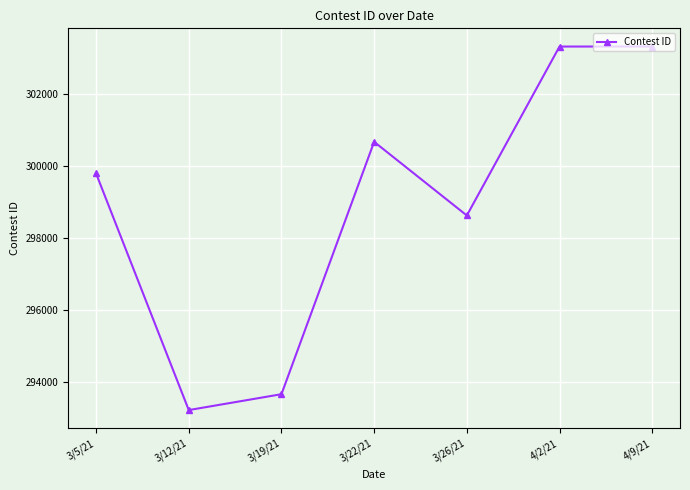

What is the label of the 5th point from the right?

3/19/21